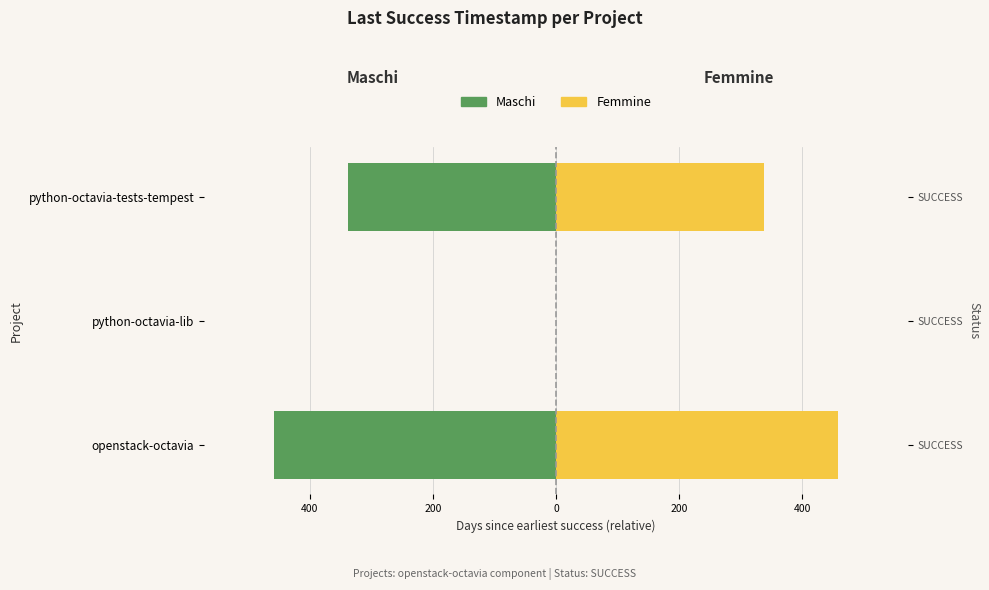

The Maschi series shows -498.8 at python-octavia-tests-tempest. True or false?

False